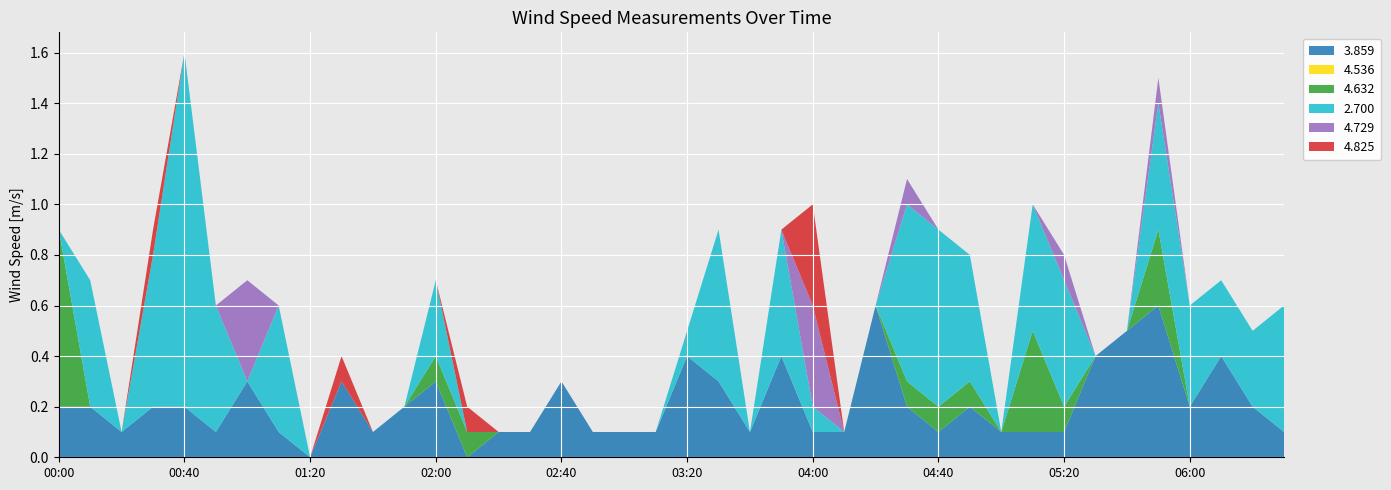

Reading left to right, list all the values displayed in this chart.

3.859: 00:00=0.2	00:10=0.2	00:20=0.1	00:30=0.2	00:40=0.2	00:50=0.1	01:00=0.3	01:10=0.1	01:20=0.0	01:30=0.3	01:40=0.1	01:50=0.2	02:00=0.3	02:10=0.0	02:20=0.1	02:30=0.1	02:40=0.3	02:50=0.1	03:00=0.1	03:10=0.1	03:20=0.4	03:30=0.3	03:40=0.1	03:50=0.4	04:00=0.1	04:10=0.1	04:20=0.6	04:30=0.2	04:40=0.1	04:50=0.2	05:00=0.1	05:10=0.1	05:20=0.1	05:30=0.4	05:40=0.5	05:50=0.6	06:00=0.2	06:10=0.4	06:20=0.2	06:30=0.1
4.536: 00:00=0.0	00:10=0.0	00:20=0.0	00:30=0.0	00:40=0.0	00:50=0.0	01:00=0.0	01:10=0.0	01:20=0.0	01:30=0.0	01:40=0.0	01:50=0.0	02:00=0.0	02:10=0.0	02:20=0.0	02:30=0.0	02:40=0.0	02:50=0.0	03:00=0.0	03:10=0.0	03:20=0.0	03:30=0.0	03:40=0.0	03:50=0.0	04:00=0.0	04:10=0.0	04:20=0.0	04:30=0.0	04:40=0.0	04:50=0.0	05:00=0.0	05:10=0.0	05:20=0.0	05:30=0.0	05:40=0.0	05:50=0.0	06:00=0.0	06:10=0.0	06:20=0.0	06:30=0.0
4.632: 00:00=0.7	00:10=0.0	00:20=0.0	00:30=0.0	00:40=0.0	00:50=0.0	01:00=0.0	01:10=0.0	01:20=0.0	01:30=0.0	01:40=0.0	01:50=0.0	02:00=0.1	02:10=0.1	02:20=0.0	02:30=0.0	02:40=0.0	02:50=0.0	03:00=0.0	03:10=0.0	03:20=0.0	03:30=0.0	03:40=0.0	03:50=0.0	04:00=0.0	04:10=0.0	04:20=0.0	04:30=0.1	04:40=0.1	04:50=0.1	05:00=0.0	05:10=0.4	05:20=0.1	05:30=0.0	05:40=0.0	05:50=0.3	06:00=0.0	06:10=0.0	06:20=0.0	06:30=0.0
2.700: 00:00=0.0	00:10=0.5	00:20=0.0	00:30=0.6	00:40=1.4	00:50=0.5	01:00=0.0	01:10=0.5	01:20=0.0	01:30=0.0	01:40=0.0	01:50=0.0	02:00=0.3	02:10=0.0	02:20=0.0	02:30=0.0	02:40=0.0	02:50=0.0	03:00=0.0	03:10=0.0	03:20=0.1	03:30=0.6	03:40=0.0	03:50=0.5	04:00=0.1	04:10=0.0	04:20=0.0	04:30=0.7	04:40=0.7	04:50=0.5	05:00=0.0	05:10=0.5	05:20=0.5	05:30=0.0	05:40=0.0	05:50=0.5	06:00=0.4	06:10=0.3	06:20=0.3	06:30=0.5
4.729: 00:00=0.0	00:10=0.0	00:20=0.0	00:30=0.0	00:40=0.0	00:50=0.0	01:00=0.4	01:10=0.0	01:20=0.0	01:30=0.0	01:40=0.0	01:50=0.0	02:00=0.0	02:10=0.0	02:20=0.0	02:30=0.0	02:40=0.0	02:50=0.0	03:00=0.0	03:10=0.0	03:20=0.0	03:30=0.0	03:40=0.0	03:50=0.0	04:00=0.4	04:10=0.0	04:20=0.0	04:30=0.1	04:40=0.0	04:50=0.0	05:00=0.0	05:10=0.0	05:20=0.1	05:30=0.0	05:40=0.0	05:50=0.1	06:00=0.0	06:10=0.0	06:20=0.0	06:30=0.0
4.825: 00:00=0.0	00:10=0.0	00:20=0.0	00:30=0.1	00:40=0.0	00:50=0.0	01:00=0.0	01:10=0.0	01:20=0.0	01:30=0.1	01:40=0.0	01:50=0.0	02:00=0.0	02:10=0.1	02:20=0.0	02:30=0.0	02:40=0.0	02:50=0.0	03:00=0.0	03:10=0.0	03:20=0.0	03:30=0.0	03:40=0.0	03:50=0.0	04:00=0.4	04:10=0.0	04:20=0.0	04:30=0.0	04:40=0.0	04:50=0.0	05:00=0.0	05:10=0.0	05:20=0.0	05:30=0.0	05:40=0.0	05:50=0.0	06:00=0.0	06:10=0.0	06:20=0.0	06:30=0.0